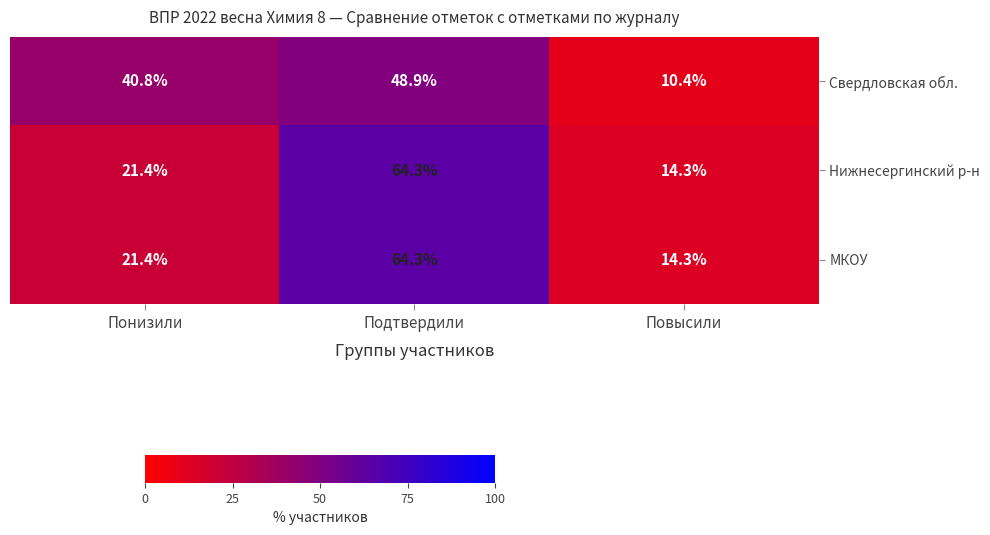

Between Понизили and Повысили, which series saw the biggest shift?

Свердловская обл.